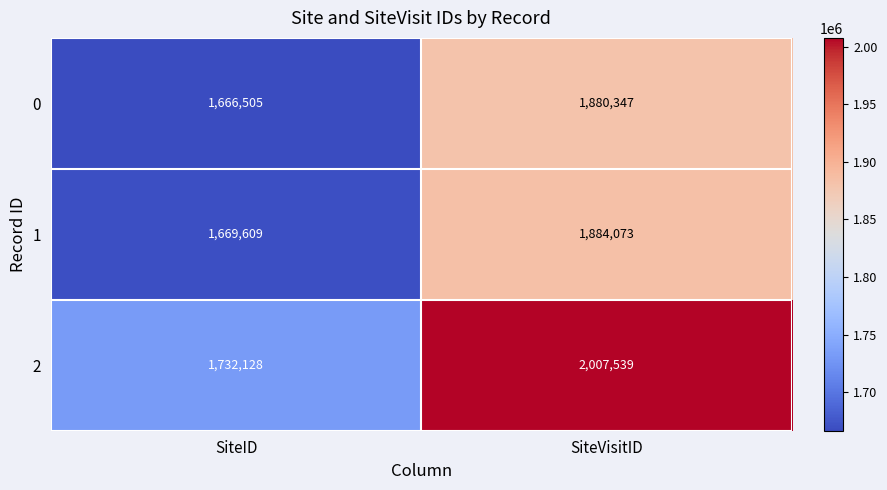

The 0 series shows 1880347 at SiteVisitID. True or false?

True